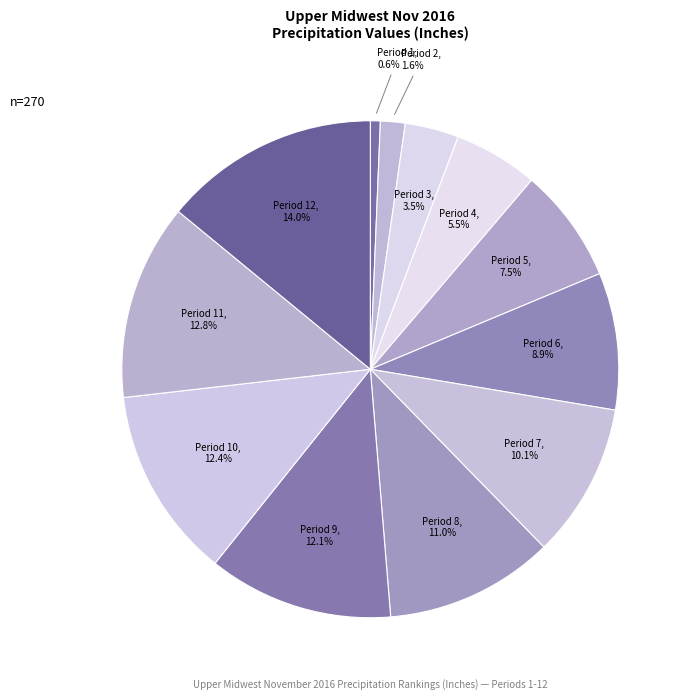

Between Period 10 and Period 8, which is larger?

Period 10